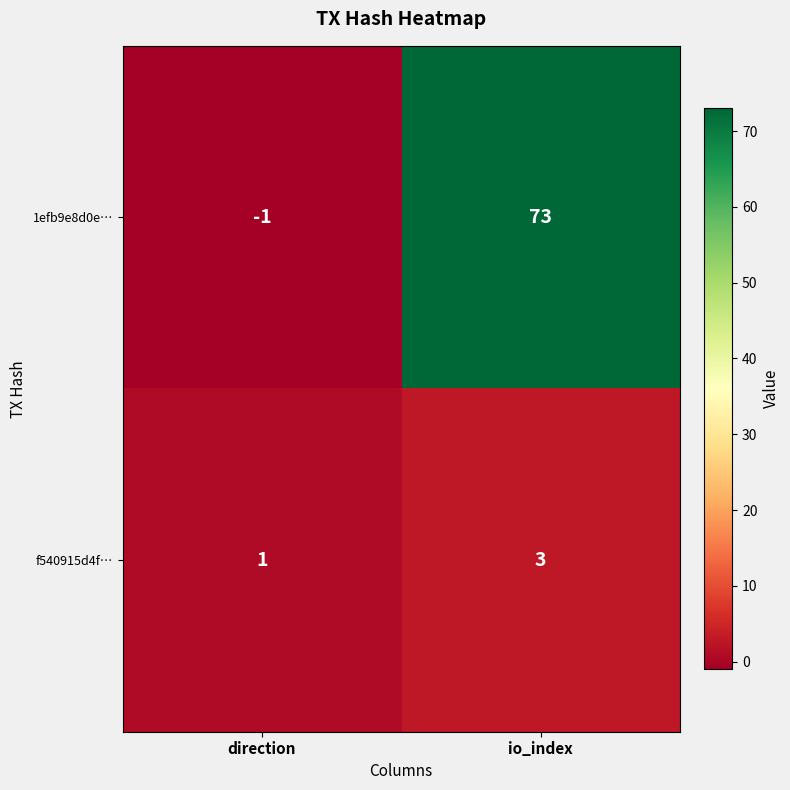

At which category does the chart reach its minimum across all series?

direction